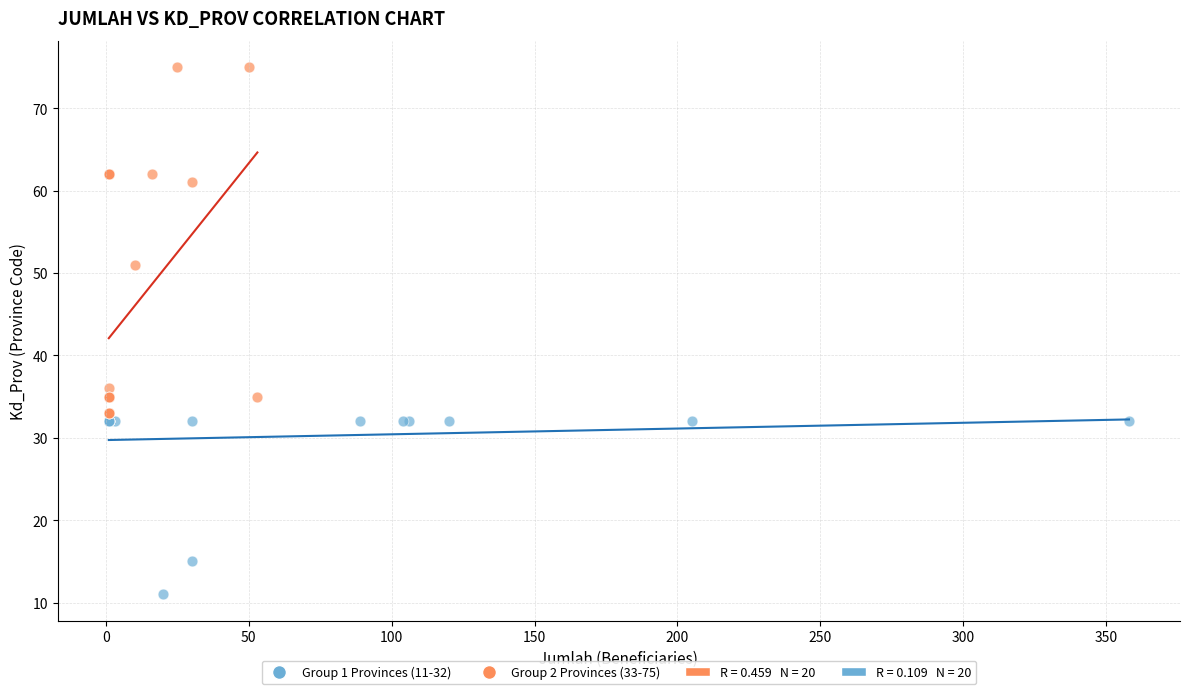

Which series reaches the minimum Y coordinate?

Group 1 Provinces (11-32)